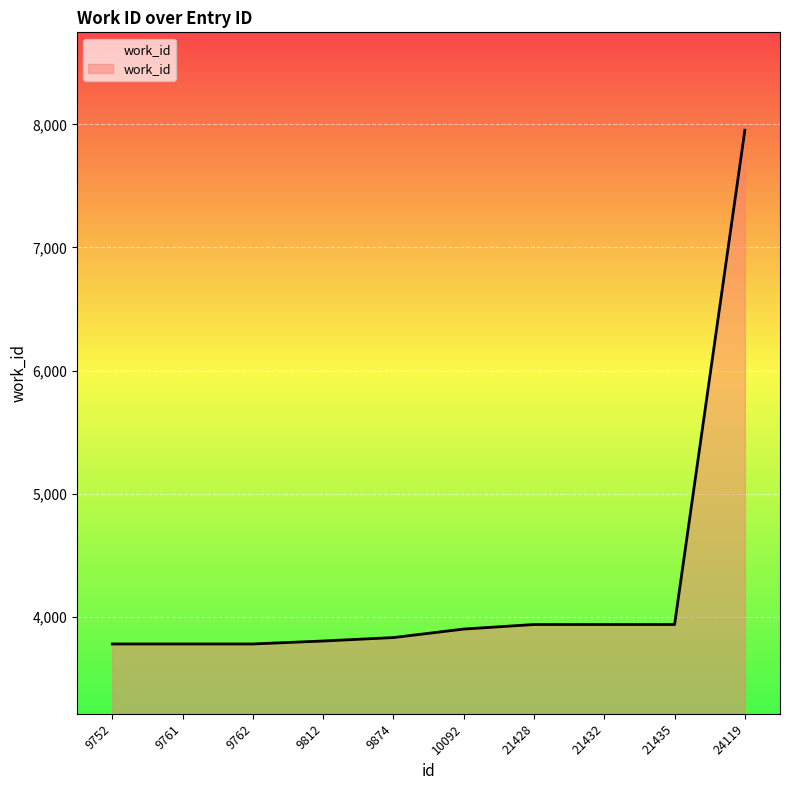

What value does the data have at 9752?

3780